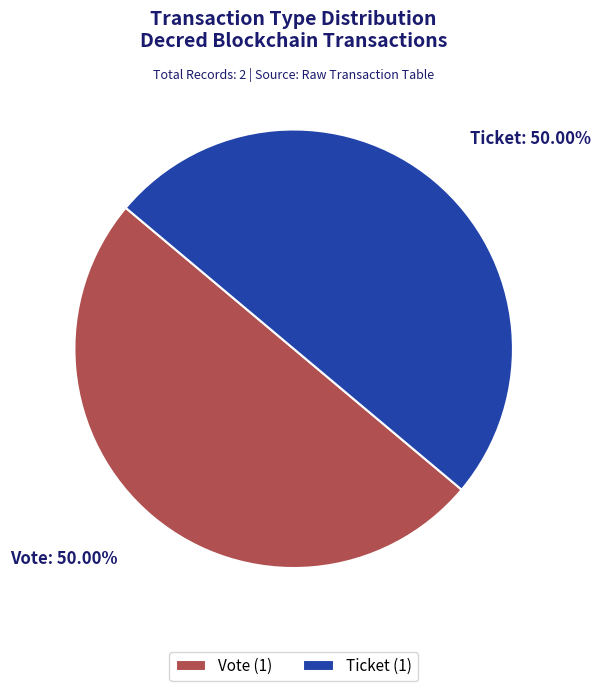

Approximately how many times larger is the value at Ticket compared to Vote?

1.0